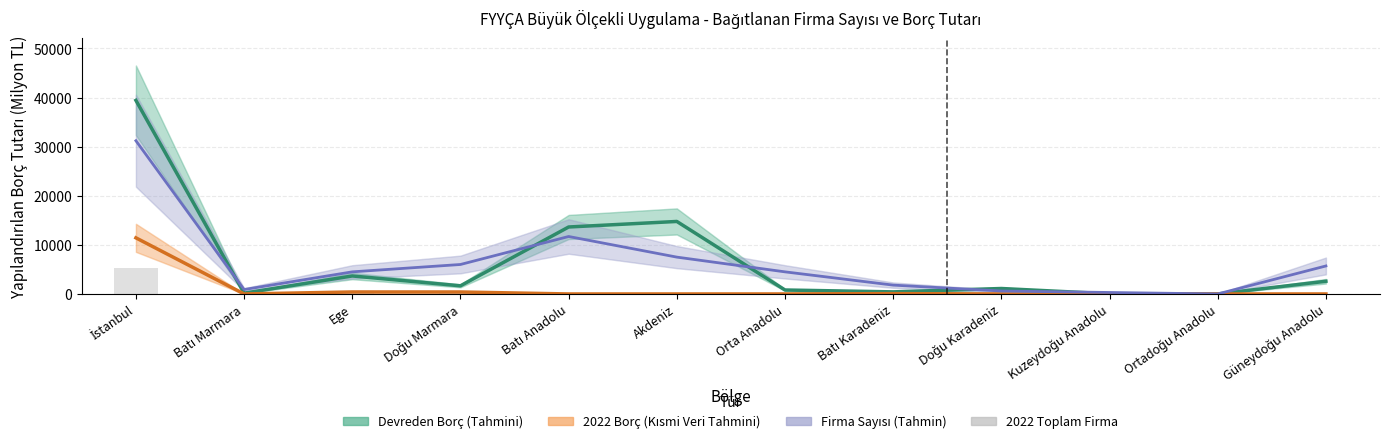

Is it true that 2022 Toplam Firma (×150) equals 2202.6 at Batı Anadolu?

False